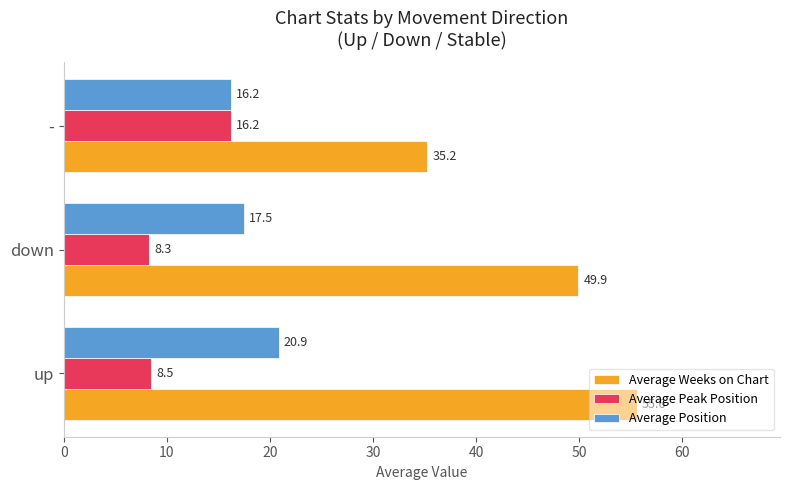

Which series has the largest total across all categories?

Average Weeks on Chart